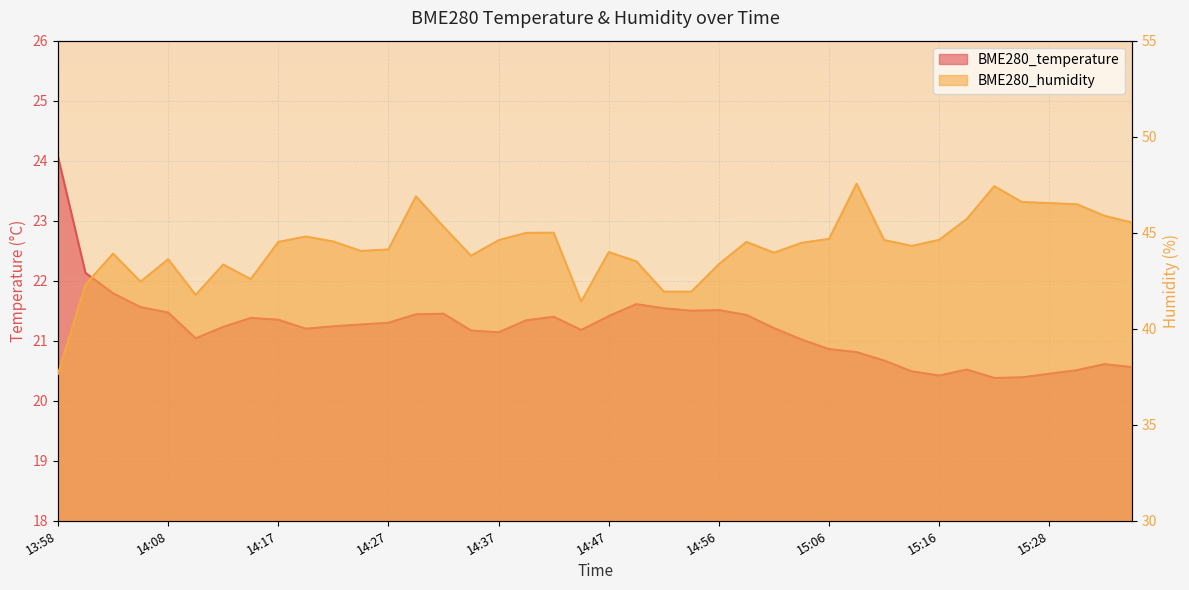

What is the maximum value for BME280_humidity?

47.5